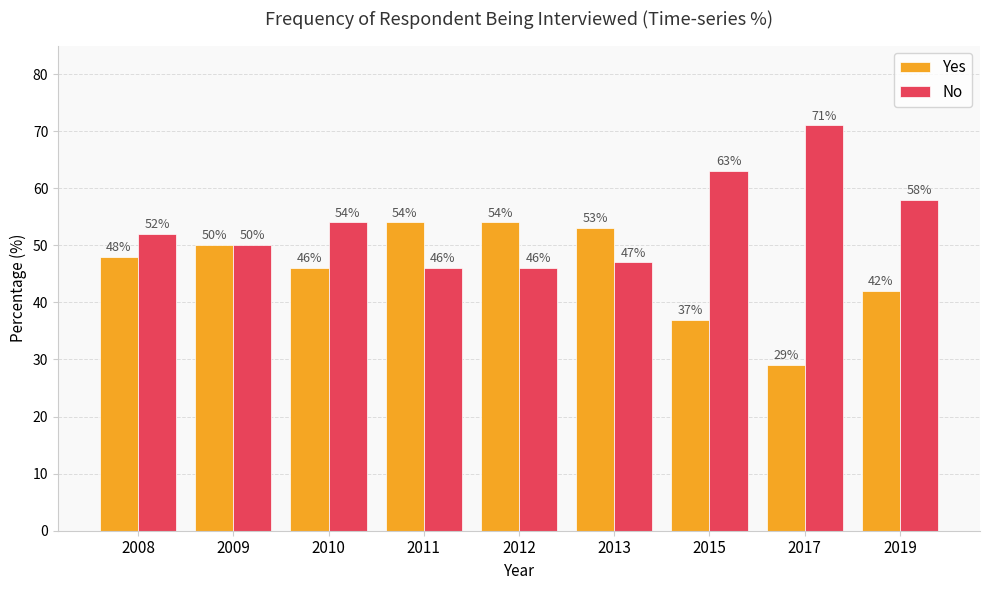

What is the spread (max minus min) of values at 2017?

42